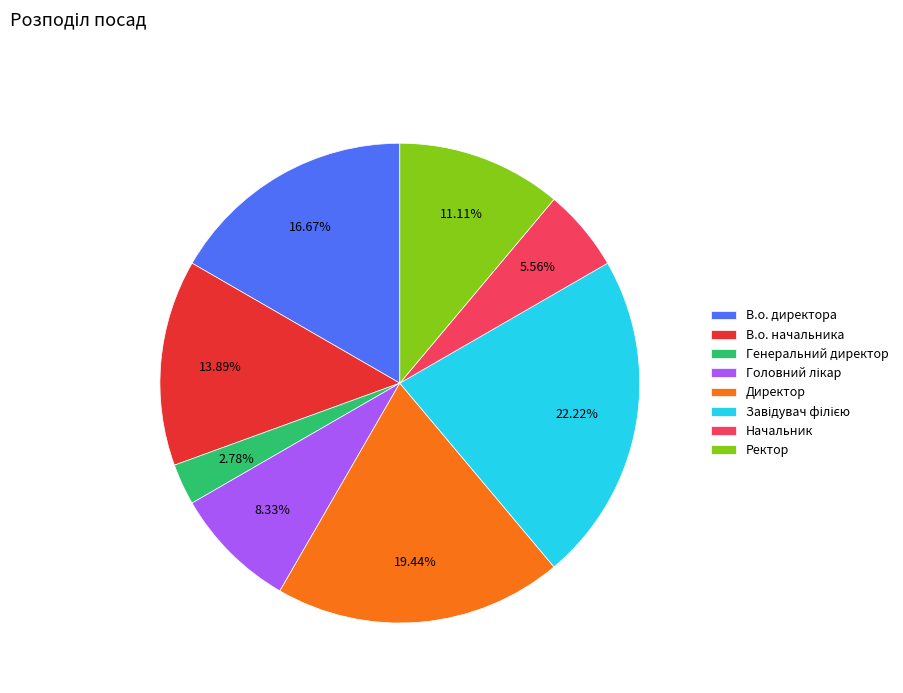

What is the smallest slice in the pie chart?

Генеральний директор